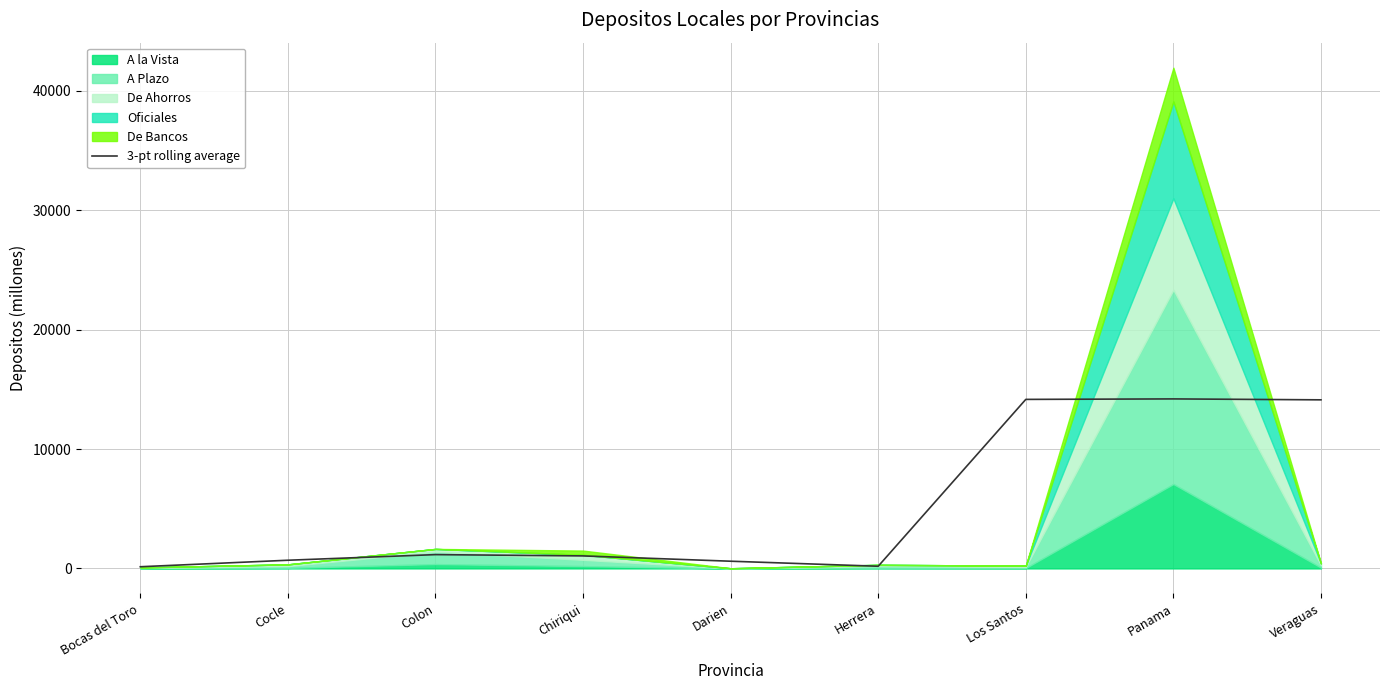

The 3-pt rolling average series shows 4020.2 at Los Santos. True or false?

False